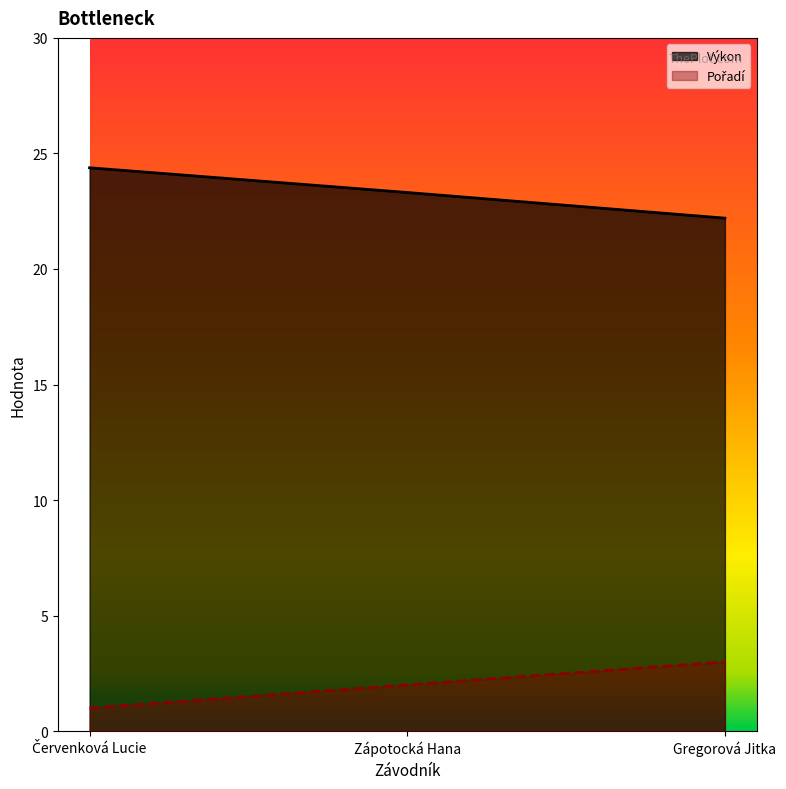

At which category is the sum across all series the highest?

Červenková Lucie